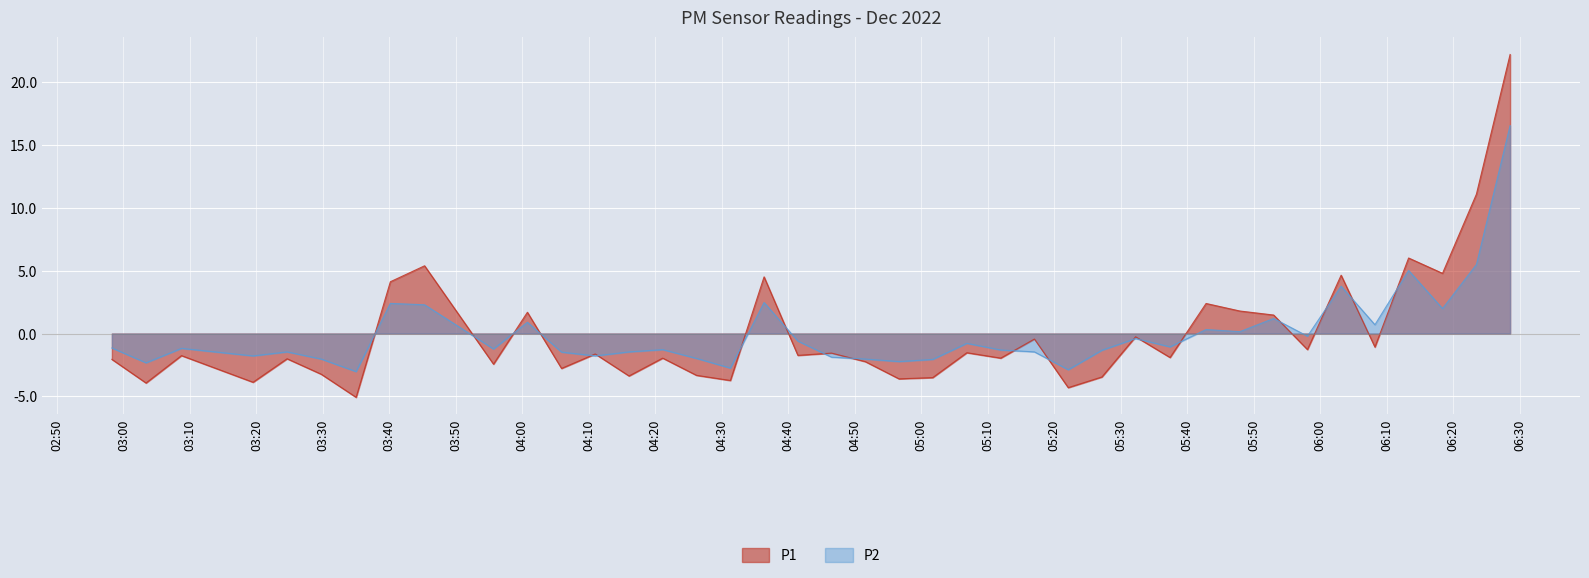

Reading left to right, list all the values displayed in this chart.

P1: -2.1	-3.9	-1.8	-3.9	-2.0	-3.2	-5.1	4.1	5.4	-2.4	1.7	-2.8	-1.6	-3.4	-2.0	-3.3	-3.7	4.5	-1.7	-1.6	-2.2	-3.6	-3.5	-1.5	-2.0	-0.4	-4.3	-3.5	-0.3	-1.9	2.4	1.8	1.5	-1.3	4.6	-1.1	6.0	4.8	11.1	22.2
P2: -1.2	-2.3	-1.2	-1.8	-1.5	-2.0	-3.0	2.4	2.3	-1.2	0.9	-1.5	-1.8	-1.5	-1.3	-2.0	-2.8	2.5	-0.6	-1.9	-2.0	-2.2	-2.1	-0.8	-1.3	-1.5	-2.9	-1.3	-0.4	-1.1	0.3	0.1	1.2	-0.2	3.8	0.7	5.0	2.0	5.5	16.5